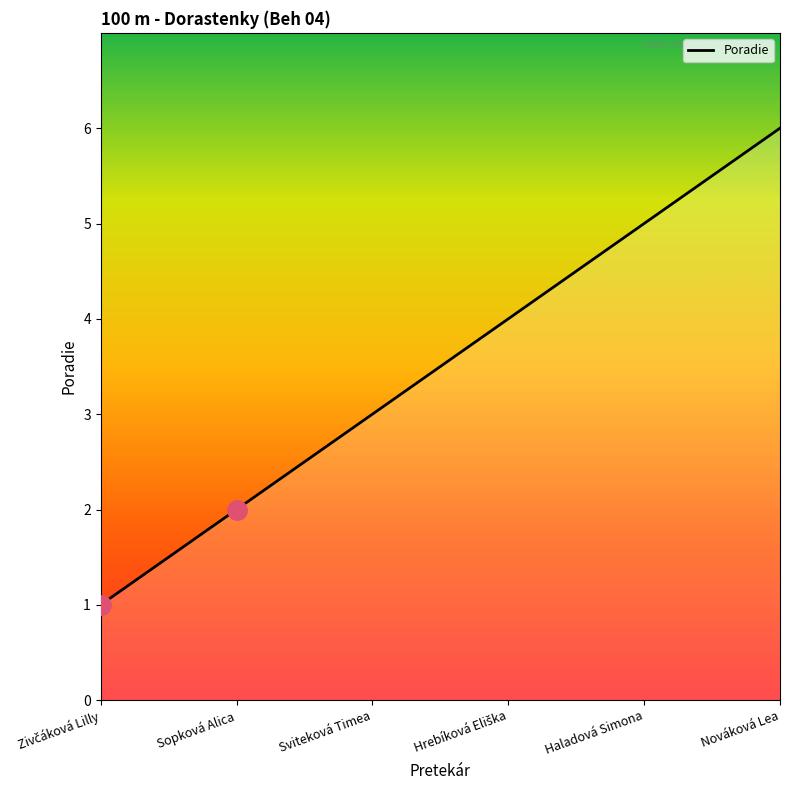

True or false: the data shows 2 at Sopková Alica.

True